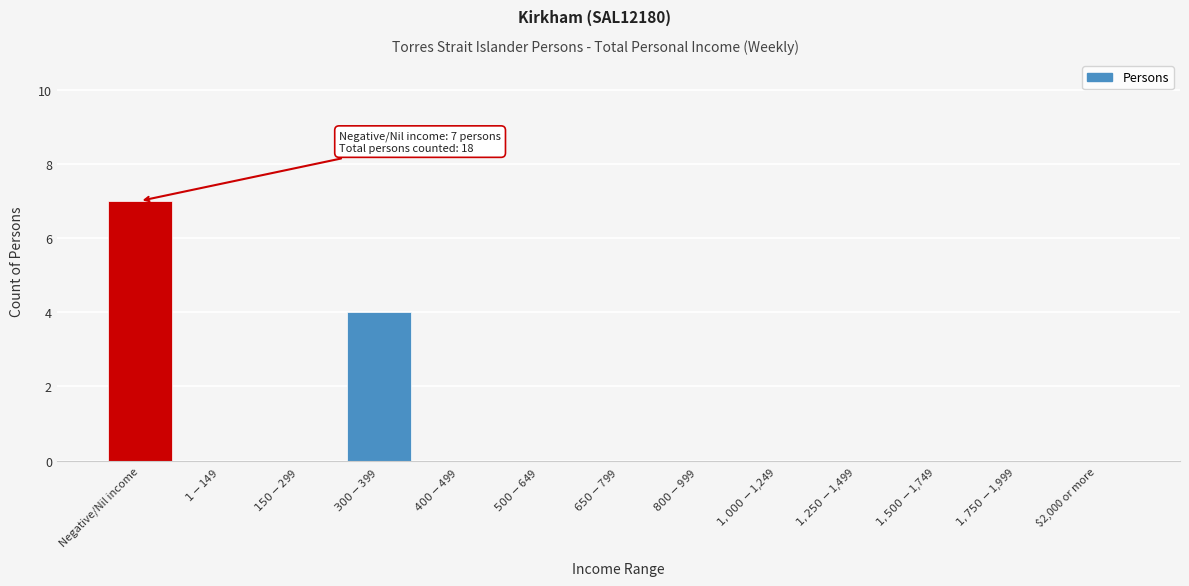

What is the greatest value displayed?

7